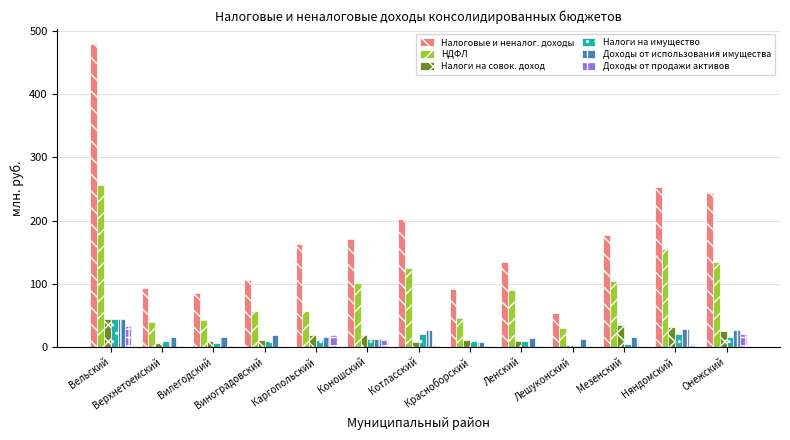

What is the maximum value shown in the chart?

479.7